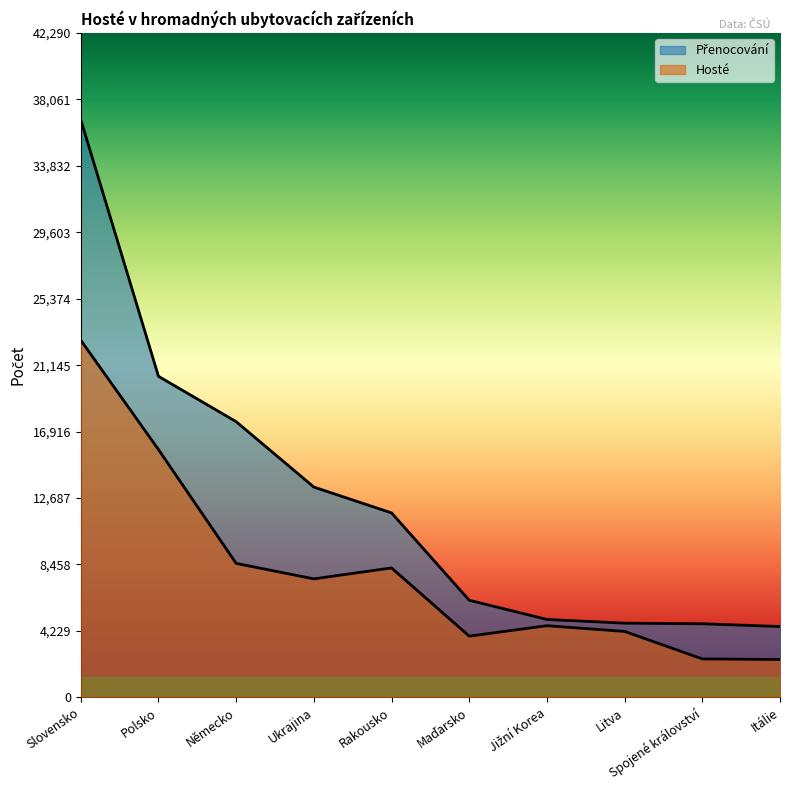

True or false: Hosté and Přenocování intersect in this chart.

False